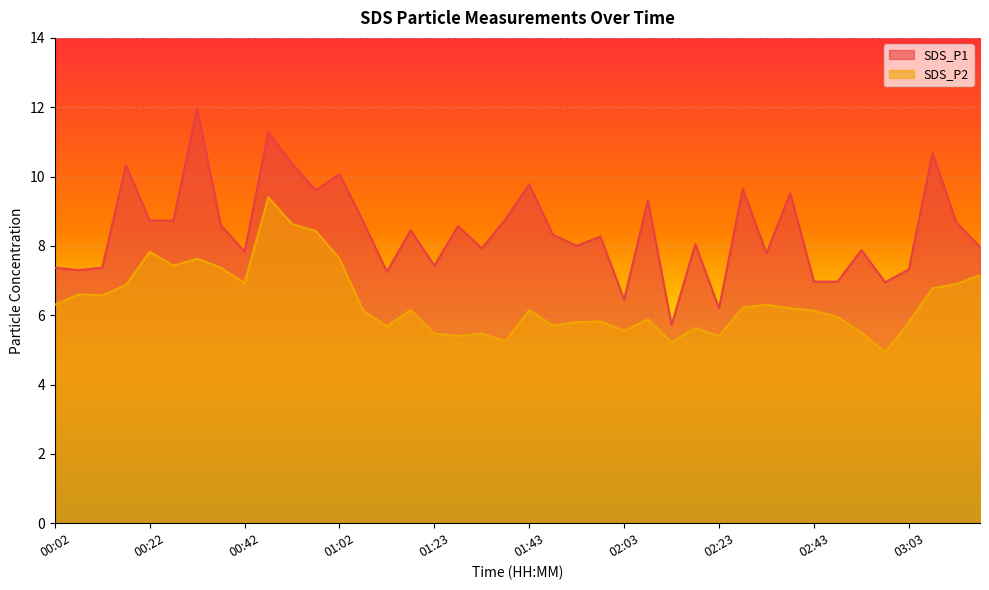

Between 01:02 and 03:18, which series saw the biggest shift?

SDS_P1